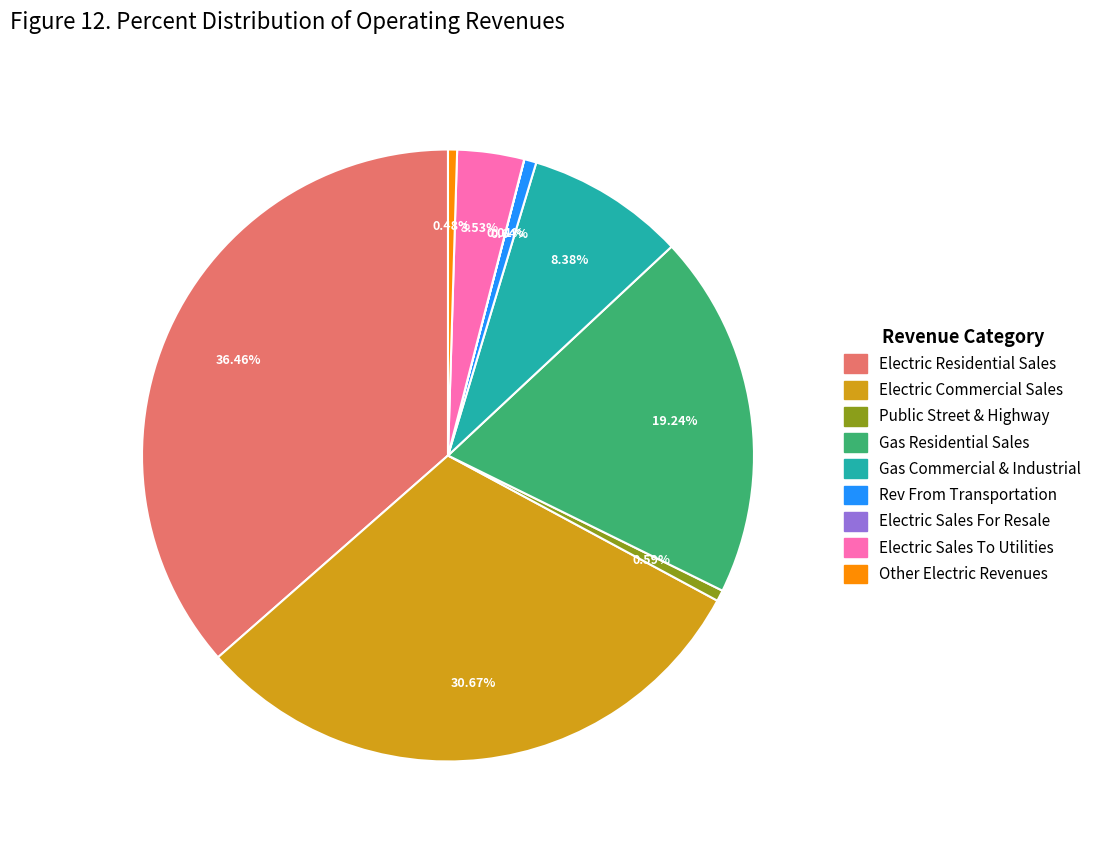

Is there a majority slice in this chart?

No